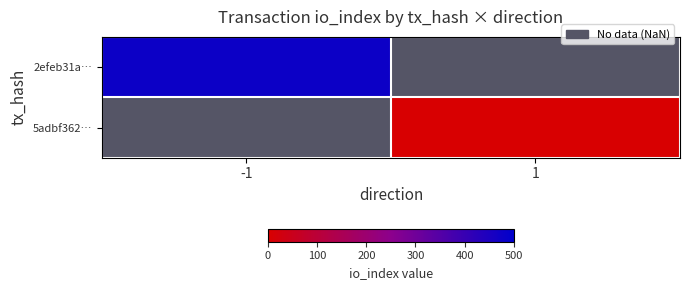

At -1, list the series in order from smallest to largest.

2efeb31a…, 5adbf362…